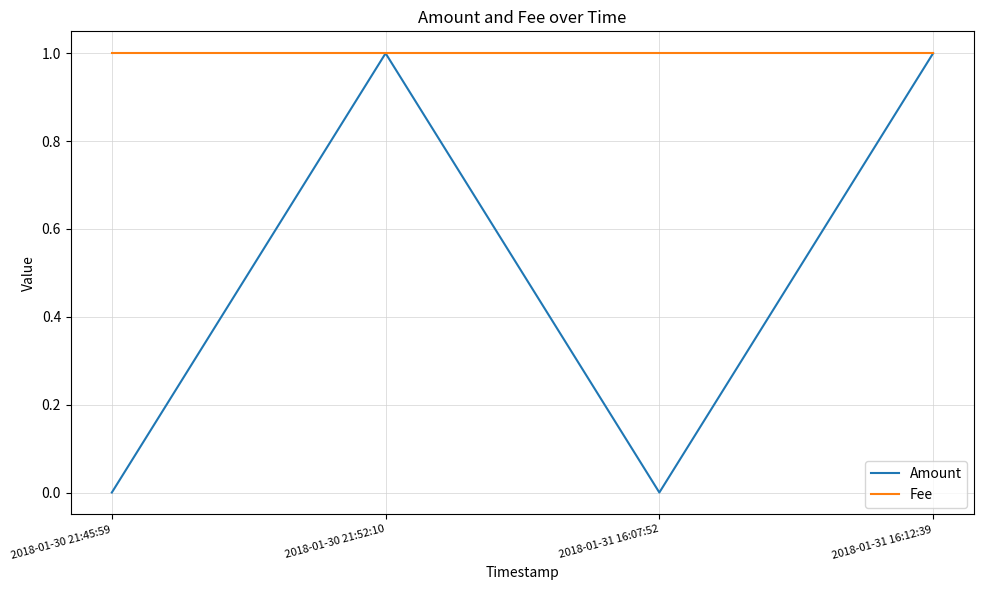

The value of Amount at 2018-01-31 16:12:39 is 2. True or false?

False